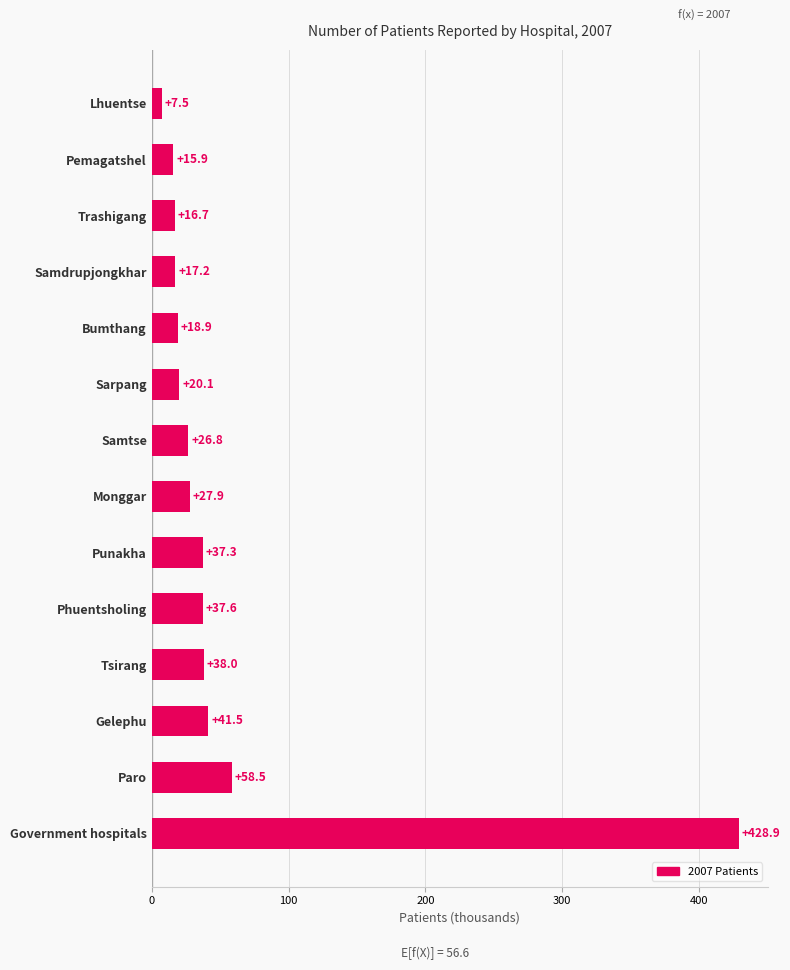

Which has a higher value, Lhuentse or Government hospitals?

Government hospitals